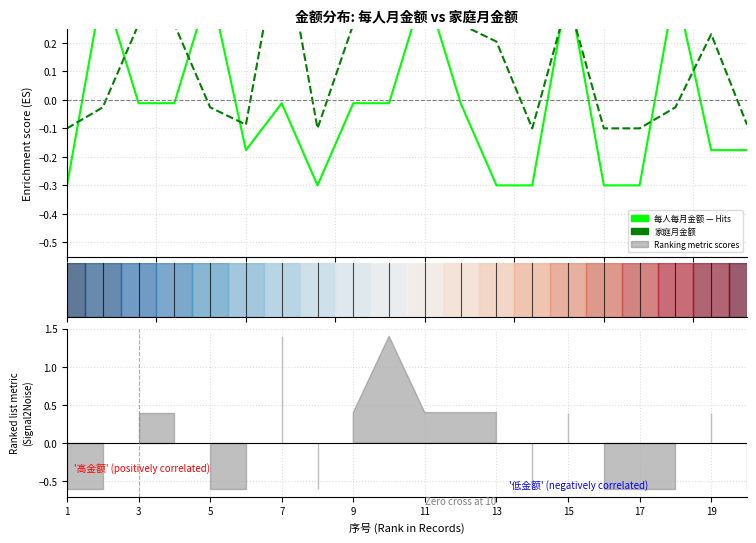

Reading left to right, what are all the values shown in this chart?

每人每月金额: -0.3	0.4	-0.0	-0.0	0.4	-0.2	-0.0	-0.3	-0.0	-0.0	0.4	-0.0	-0.3	-0.3	0.4	-0.3	-0.3	0.4	-0.2	-0.2
家庭月金额: -0.1	-0.0	0.3	0.3	-0.0	-0.1	0.6	-0.1	0.3	0.6	0.4	0.3	0.2	-0.1	0.4	-0.1	-0.1	-0.0	0.2	-0.1